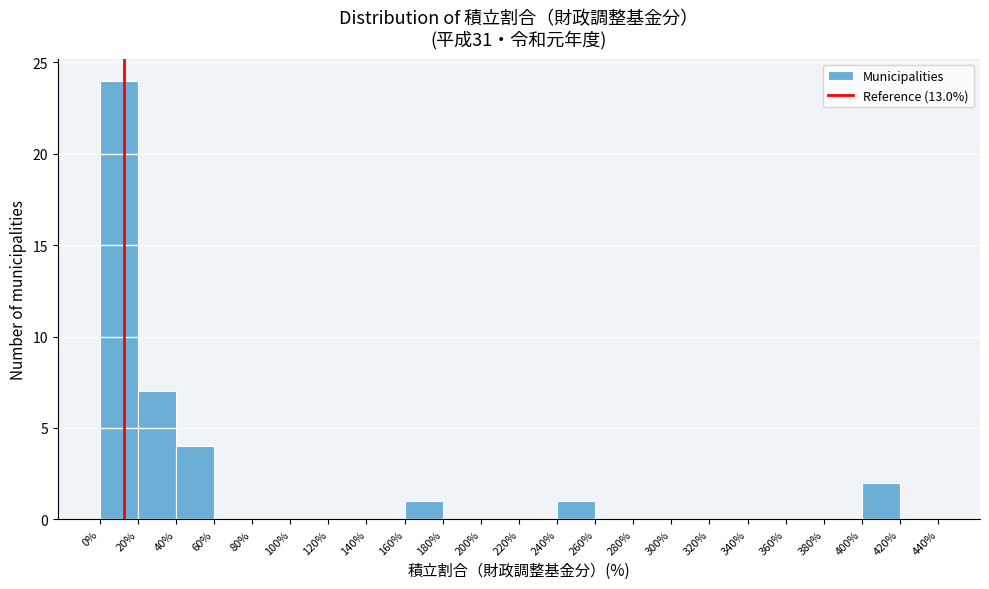

Reading left to right, list every bar in this chart as the range it spans on the x-axis followed by its height. The values are not printed on the chart, so give them approximately, as read against the axis.

0% to 20%: 24
20% to 40%: 7
40% to 60%: 4
60% to 80%: 0
80% to 100%: 0
100% to 120%: 0
120% to 140%: 0
140% to 160%: 0
160% to 180%: 1
180% to 200%: 0
200% to 220%: 0
220% to 240%: 0
240% to 260%: 1
260% to 280%: 0
280% to 300%: 0
300% to 320%: 0
320% to 340%: 0
340% to 360%: 0
360% to 380%: 0
380% to 400%: 0
400% to 420%: 2
420% to 440%: 0